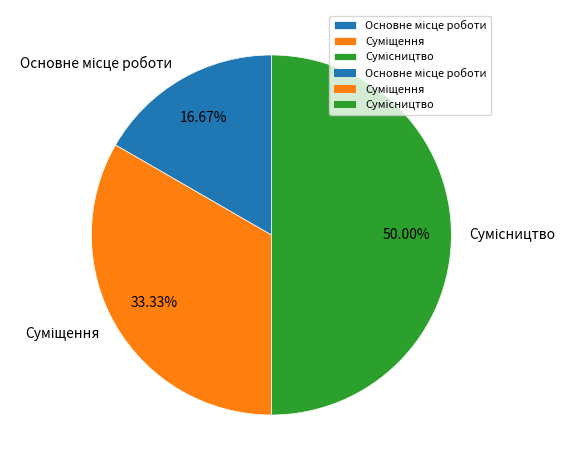

Count the number of slices in the pie.

3